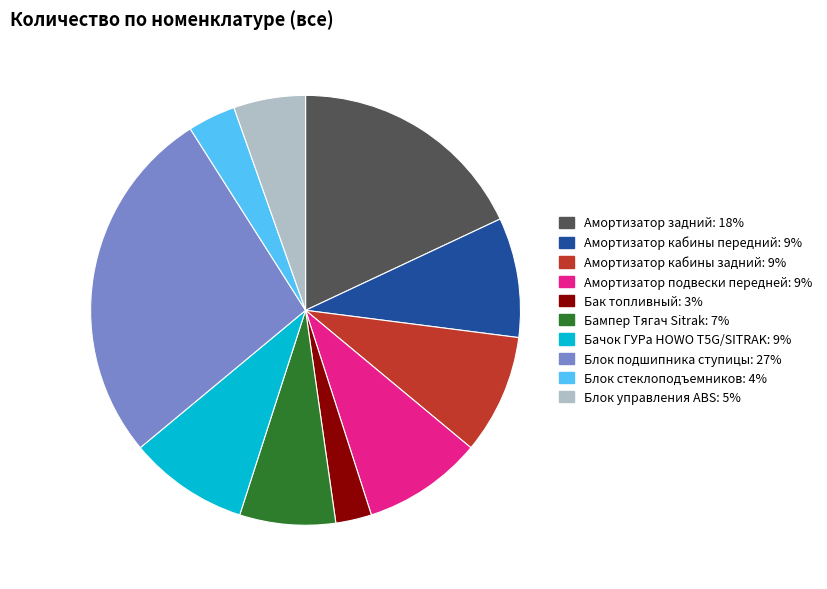

Is the sum of Амортизатор задний and Блок подшипника ступицы greater than half?

No